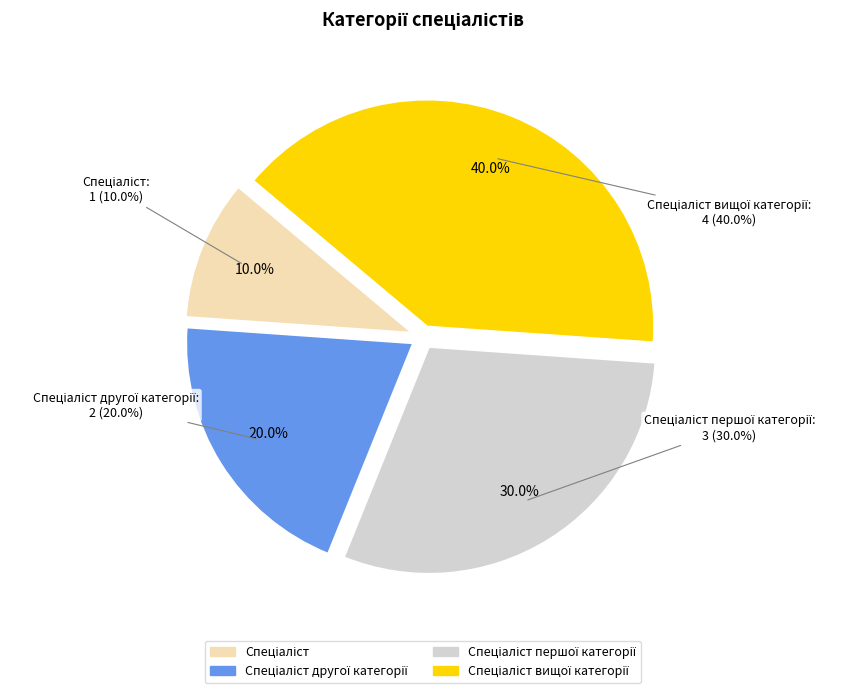

What is the change in value from Спеціаліст першої категорії to Спеціаліст вищої категорії?

+1